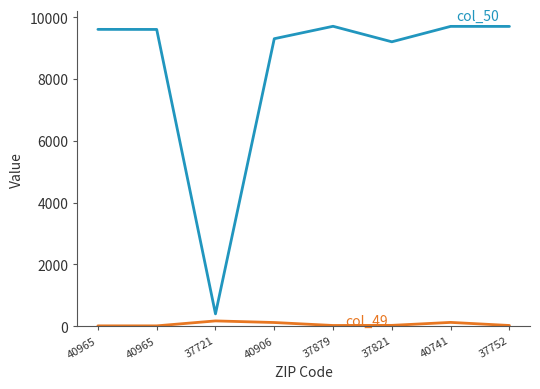

At which category is the sum across all series the highest?

40741